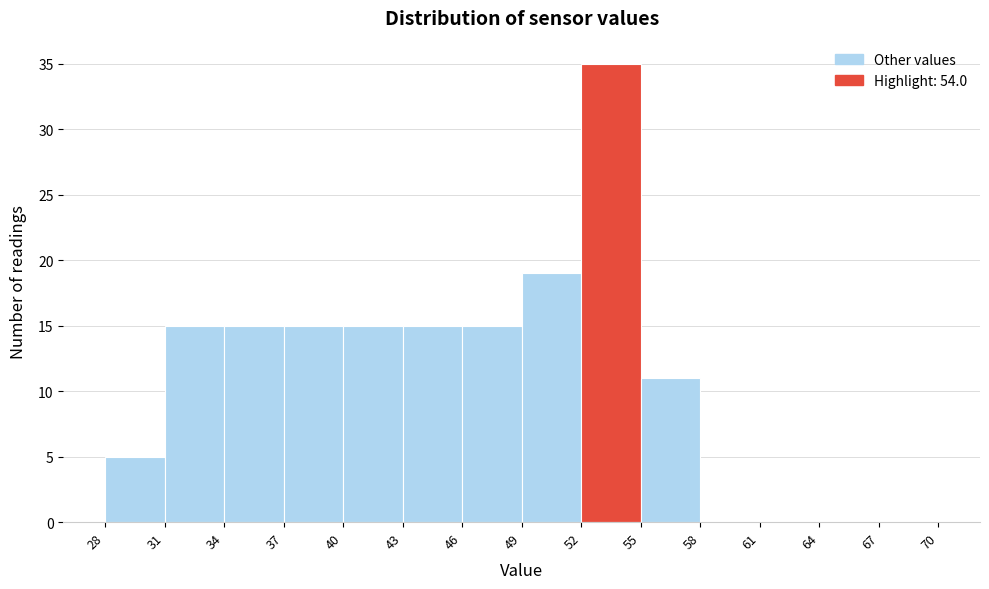

Reading left to right, list every bar in this chart as the range it spans on the x-axis followed by its height. The values are not printed on the chart, so give them approximately, as read against the axis.

28 to 31: 5
31 to 34: 15
34 to 37: 15
37 to 40: 15
40 to 43: 15
43 to 46: 15
46 to 49: 15
49 to 52: 19
52 to 55: 35
55 to 58: 11
58 to 61: 0
61 to 64: 0
64 to 67: 0
67 to 70: 0